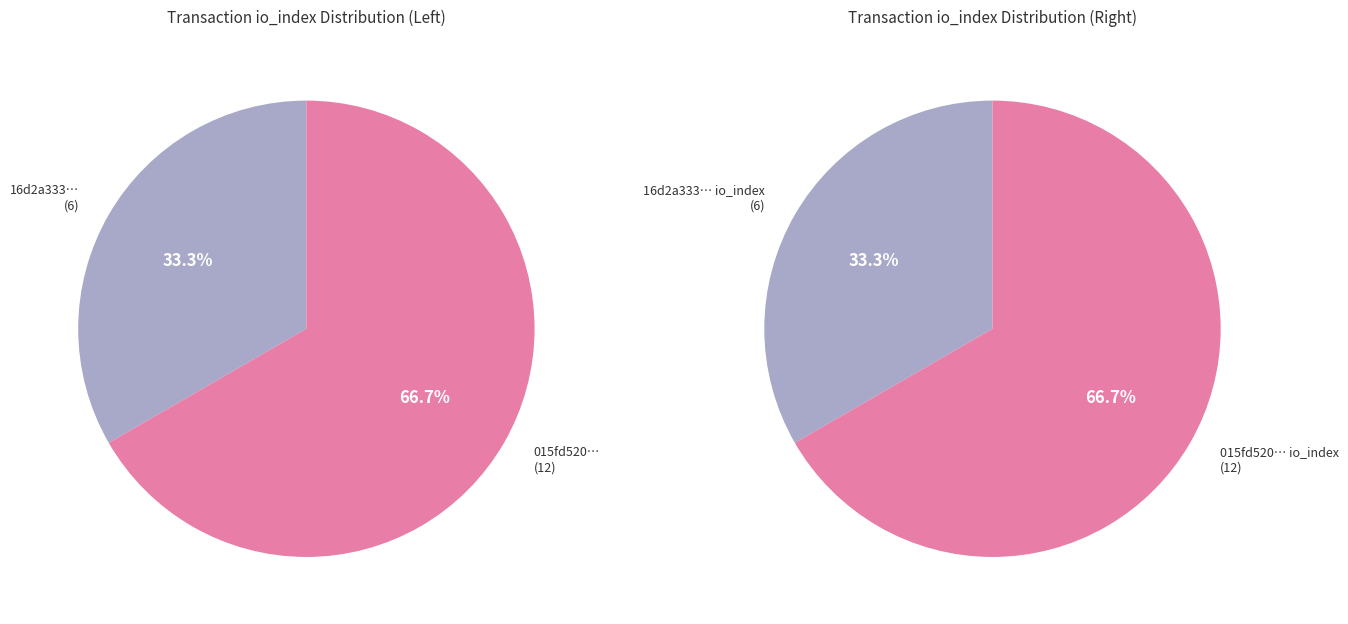

How many slices are in this pie chart?

2